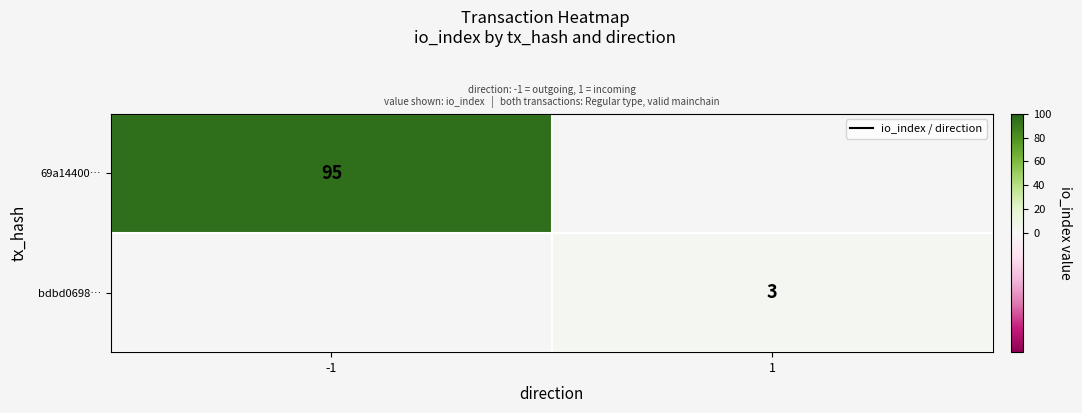

Is it true that 69a14400… equals 95 at -1?

True